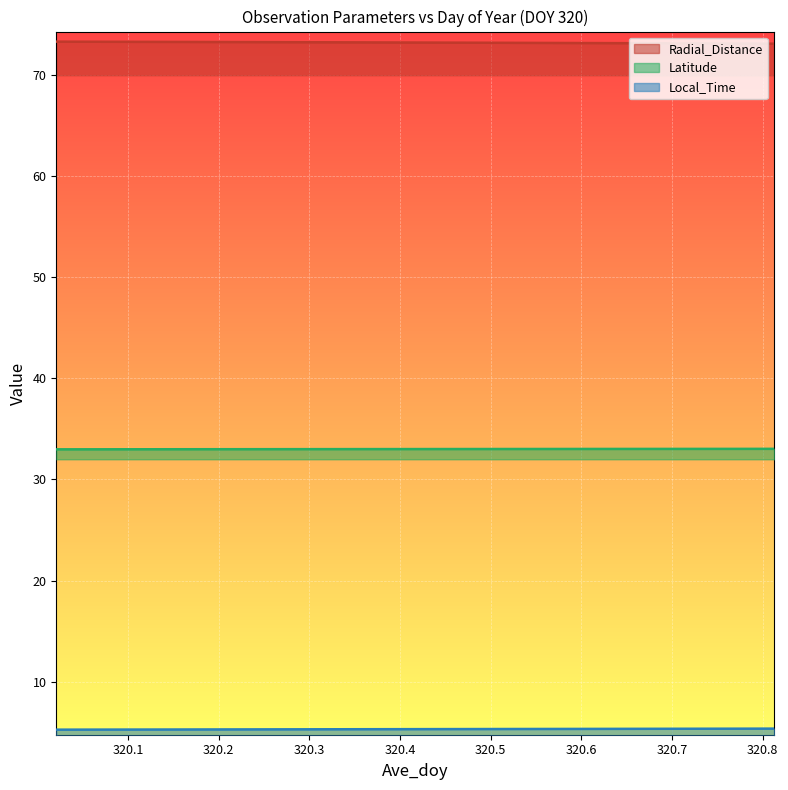

Reading left to right, extract all data points from this chart.

Radial_Distance: 320.0208=73.3	320.0625=73.3	320.1042=73.3	320.1458=73.3	320.1875=73.3	320.2292=73.3	320.2708=73.3	320.3125=73.3	320.3542=73.2	320.3958=73.2	320.4375=73.2	320.4792=73.2	320.5208=73.2	320.5625=73.2	320.6042=73.2	320.6458=73.2	320.6875=73.2	320.7292=73.1	320.7708=73.1	320.8125=73.1
Latitude: 320.0208=33.0	320.0625=33.0	320.1042=33.0	320.1458=33.0	320.1875=33.0	320.2292=33.0	320.2708=33.0	320.3125=33.0	320.3542=33.0	320.3958=33.0	320.4375=33.0	320.4792=33.0	320.5208=33.0	320.5625=33.0	320.6042=33.0	320.6458=33.0	320.6875=33.0	320.7292=33.0	320.7708=33.0	320.8125=33.0
Local_Time: 320.0208=5.2	320.0625=5.3	320.1042=5.3	320.1458=5.3	320.1875=5.3	320.2292=5.3	320.2708=5.3	320.3125=5.3	320.3542=5.3	320.3958=5.3	320.4375=5.3	320.4792=5.3	320.5208=5.3	320.5625=5.3	320.6042=5.3	320.6458=5.3	320.6875=5.3	320.7292=5.3	320.7708=5.3	320.8125=5.3